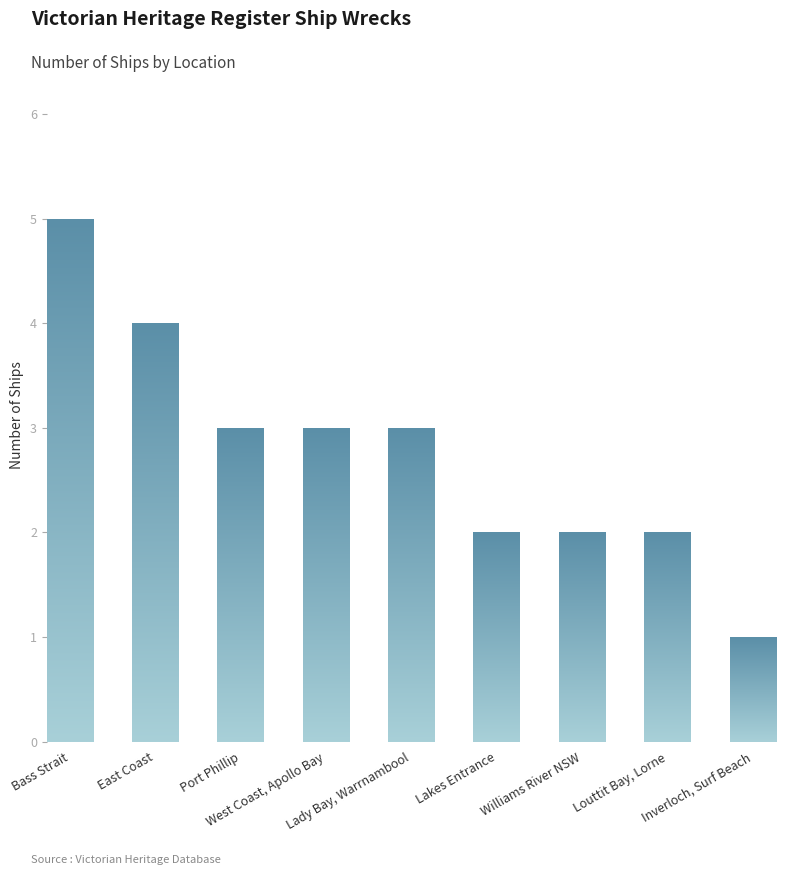

Reading left to right, transcribe all the data shown in this chart.

Bass Strait=5	East Coast=4	Port Phillip=3	West Coast, Apollo Bay=3	Lady Bay, Warrnambool=3	Lakes Entrance=2	Williams River NSW=2	Louttit Bay, Lorne=2	Inverloch, Surf Beach=1